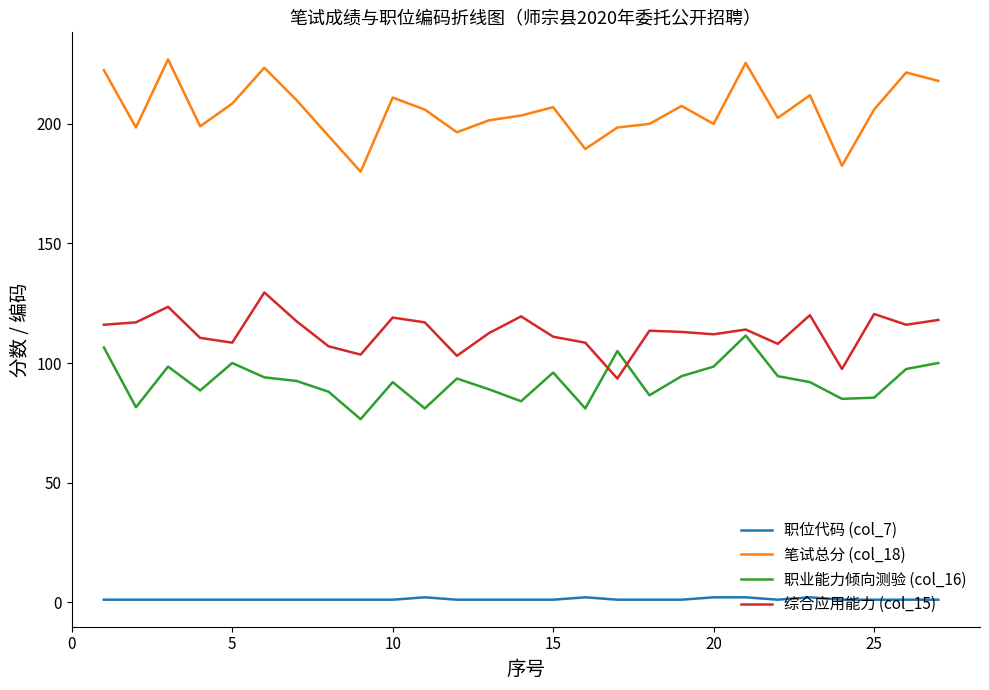

Which series has the widest spread of values?

笔试总分 (col_18)